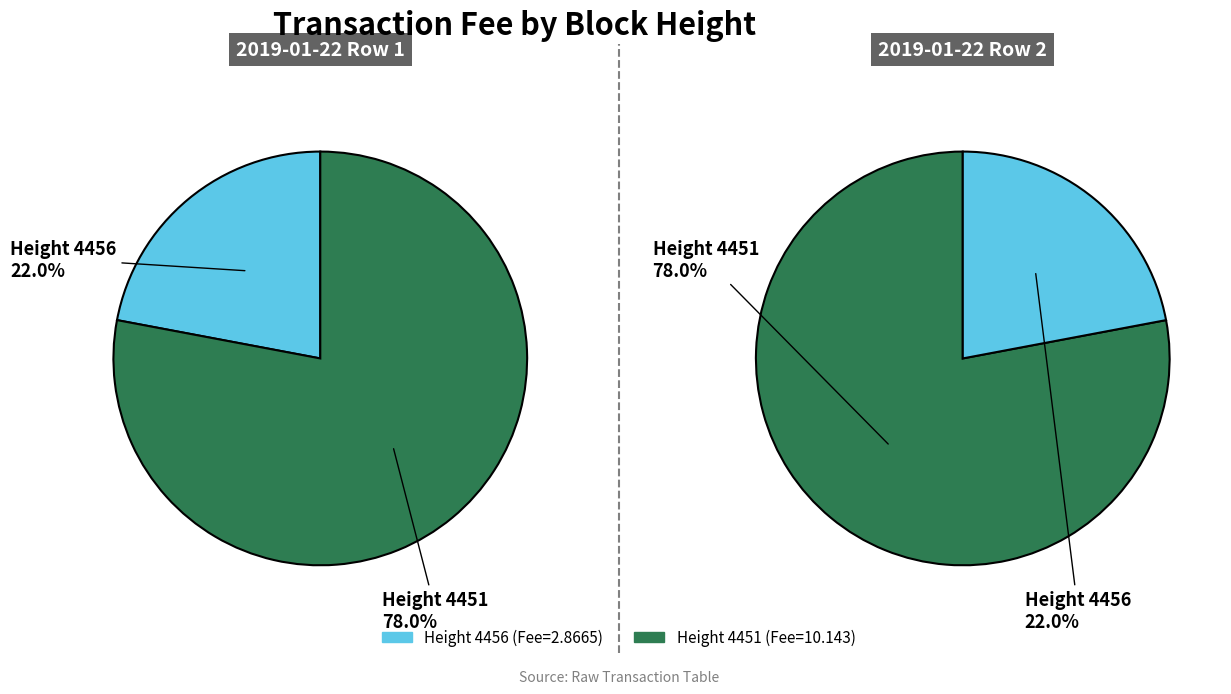

To the nearest percent, what is the difference between the 4456 and 4451 slice percentages?

56%